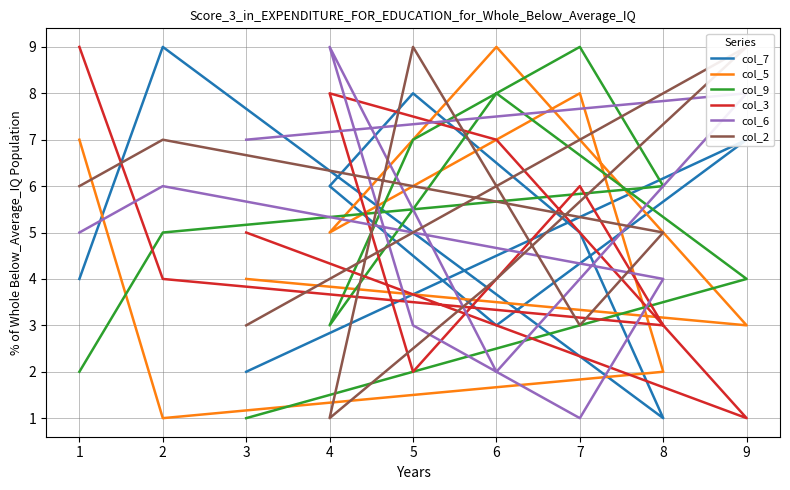

How many intersections are there between col_6 and col_3?

5